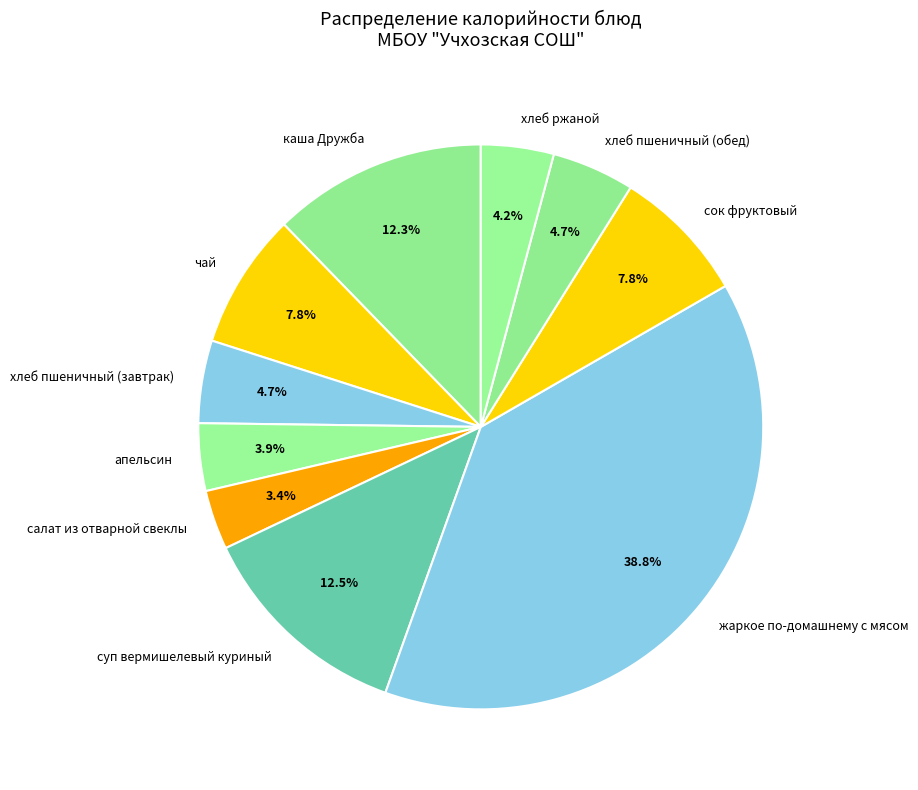

What percentage is the каша Дружба slice, to the nearest percent?

12%